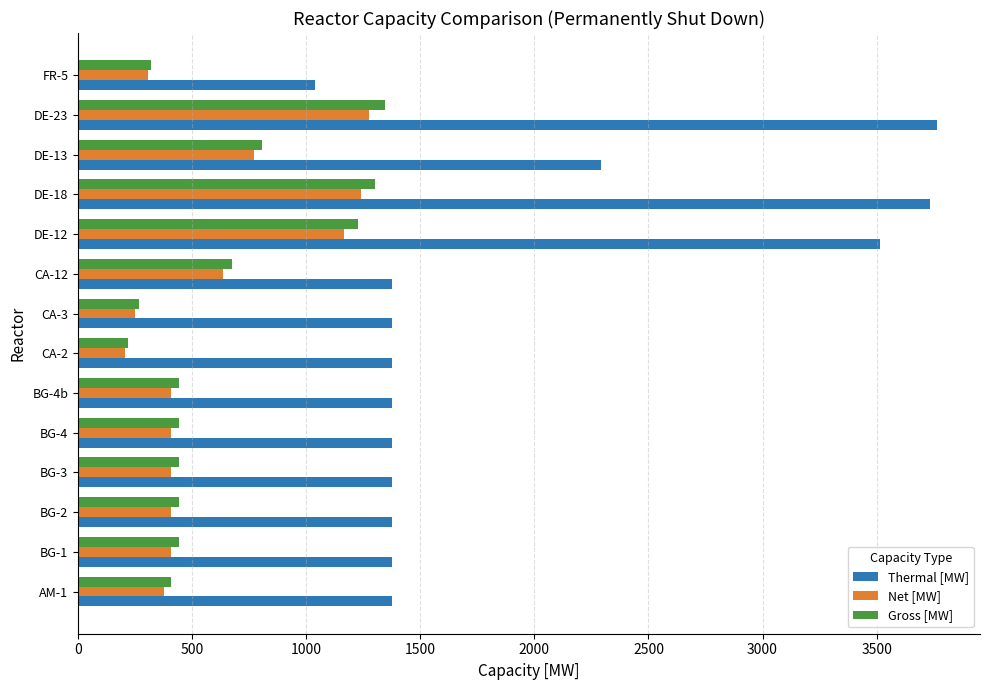

What is the sum of the Gross [MW] values at BG-4 and CA-12?

1115